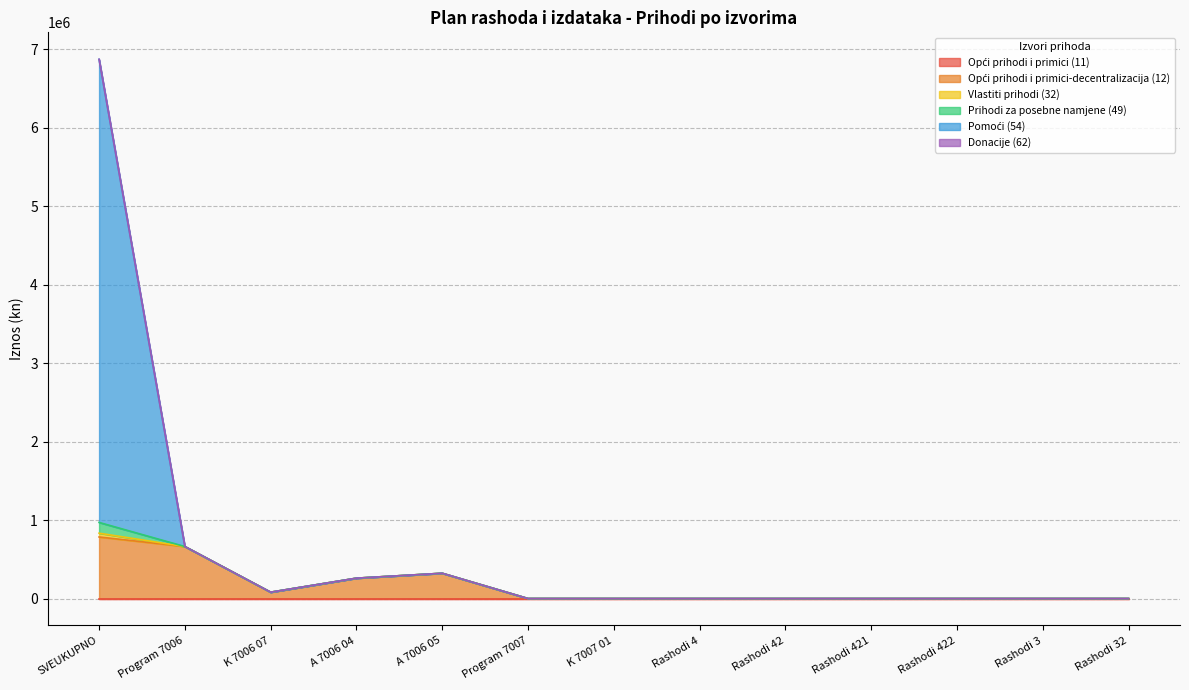

How many values in Vlastiti prihodi (32) are above zero?

5